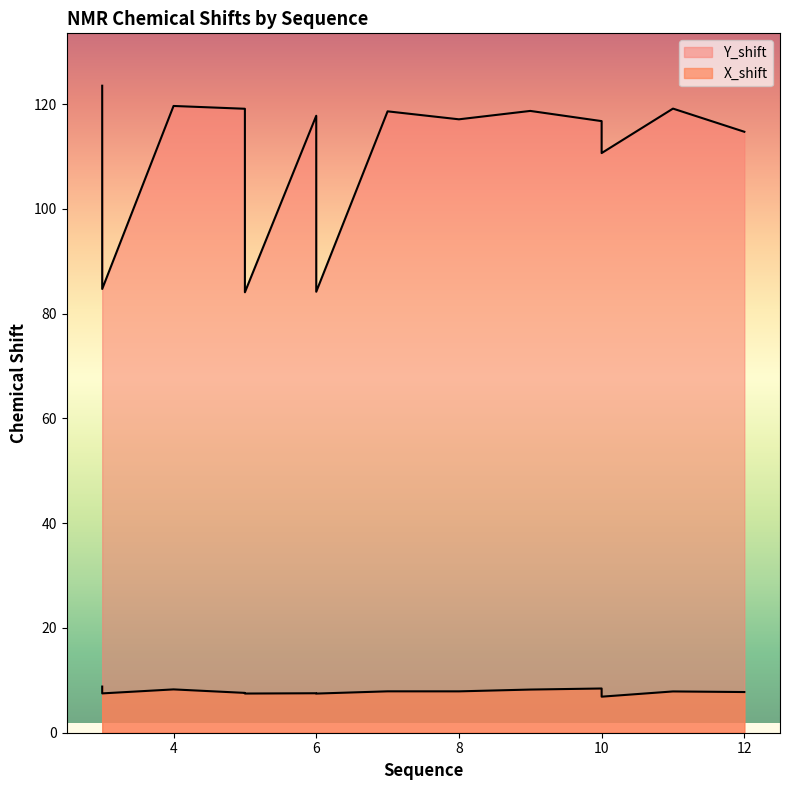

Rank the series at 5 from lowest to highest value.

X_shift, Y_shift